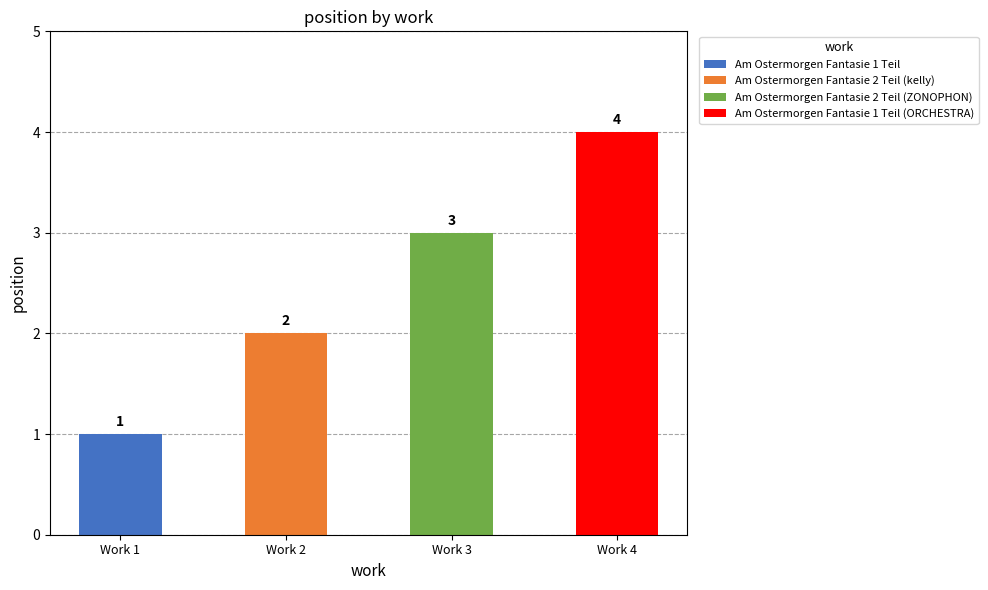

Are the bars grouped side by side (vs. stacked)?

No